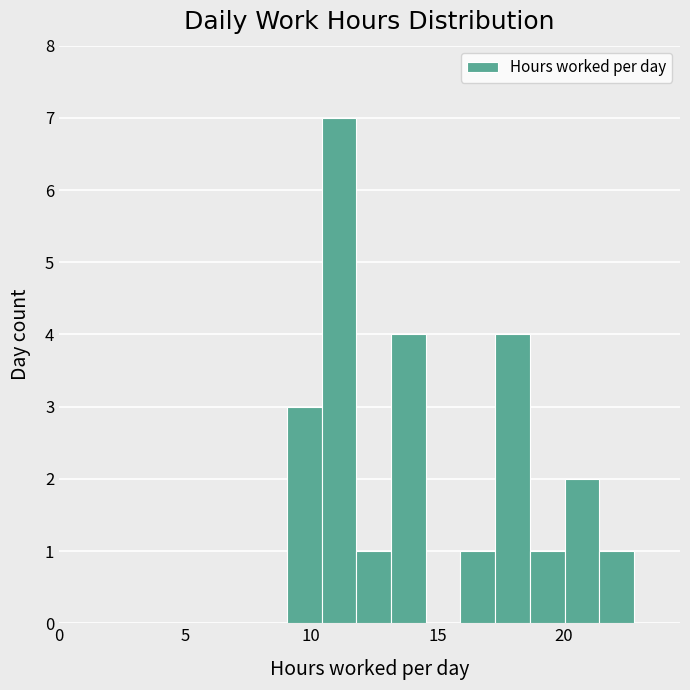

Around what value on the x-axis is the tallest bar? Give the approximate position of its centre, as read against the axis.

11.0